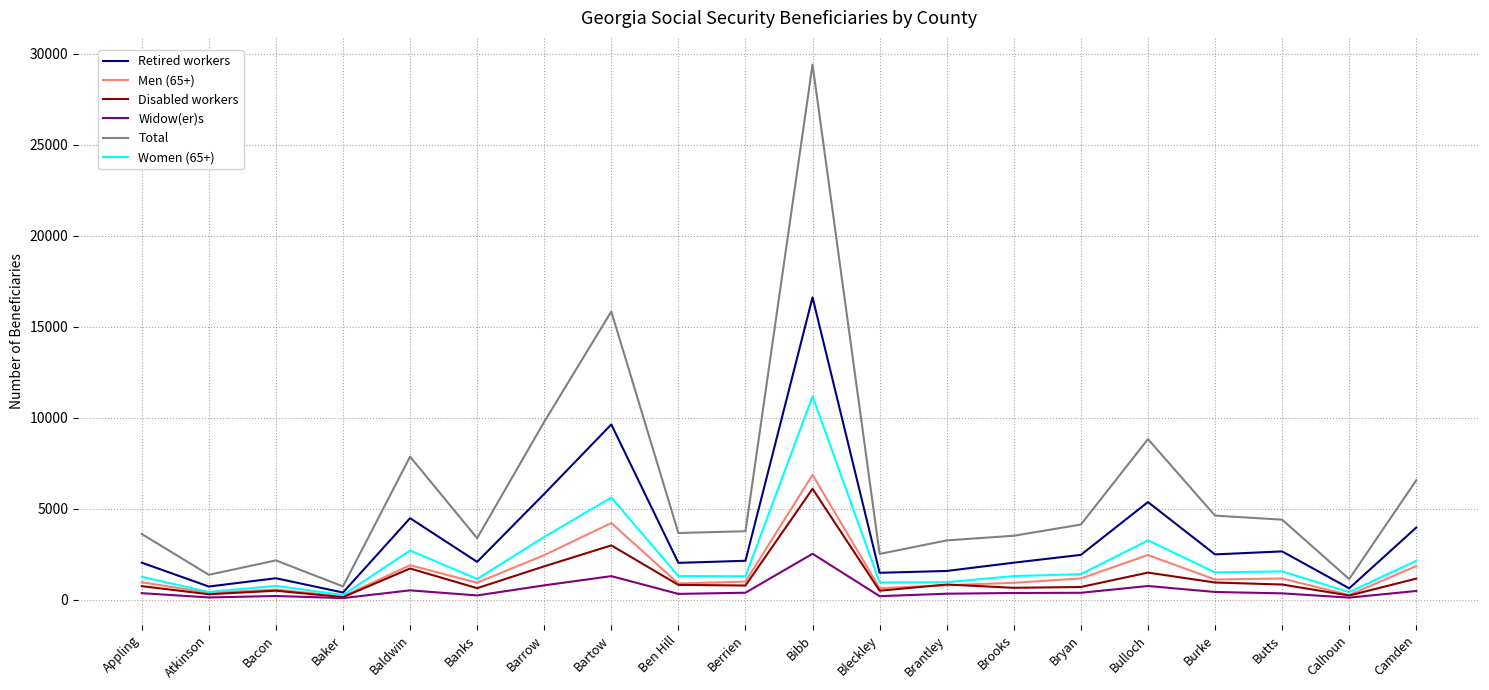

What is the sum of the Total values at Butts and Bacon?

6560